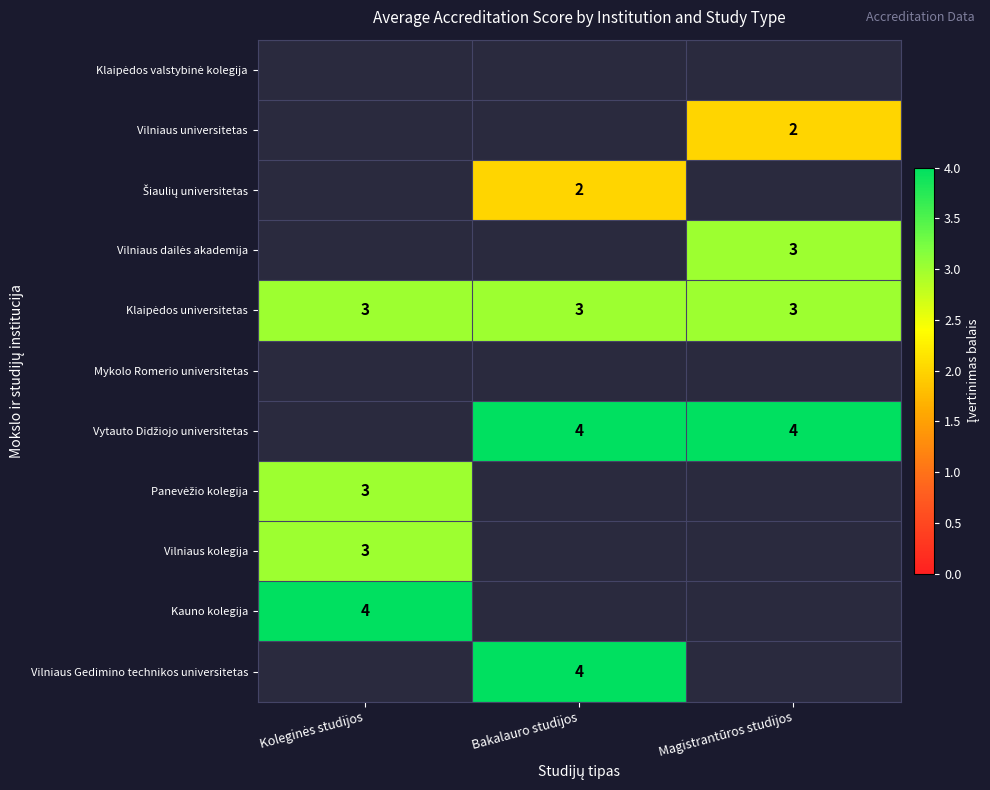

Is the value of Vilniaus universitetas at Magistrantūros studijos greater than the value of Šiaulių universitetas at Bakalauro studijos?

No